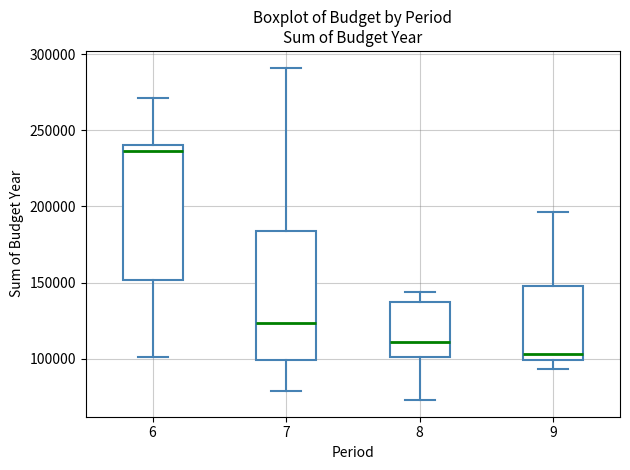

Which box's median line is the highest?

6